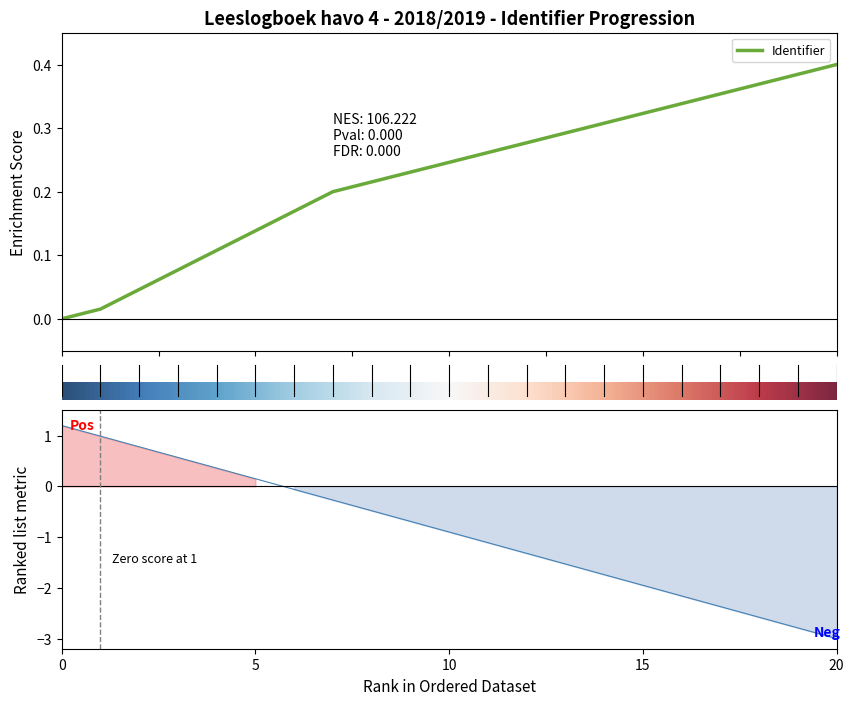

What is the sum of all values?

4.8